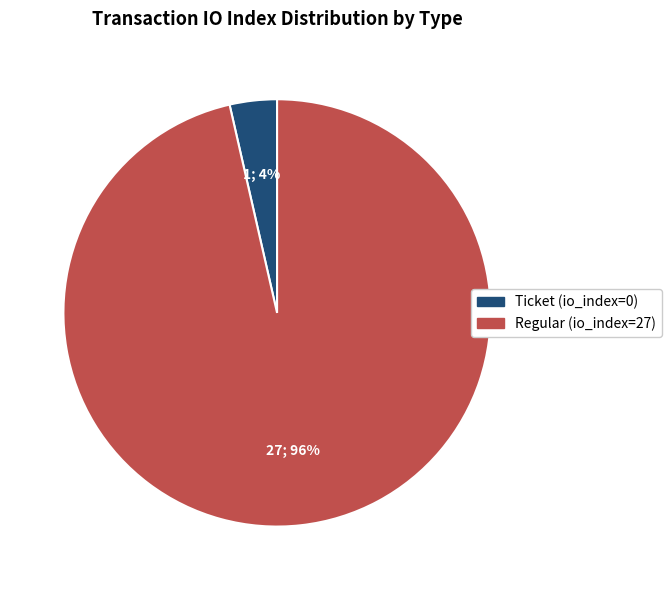

How many slices are in this pie chart?

2